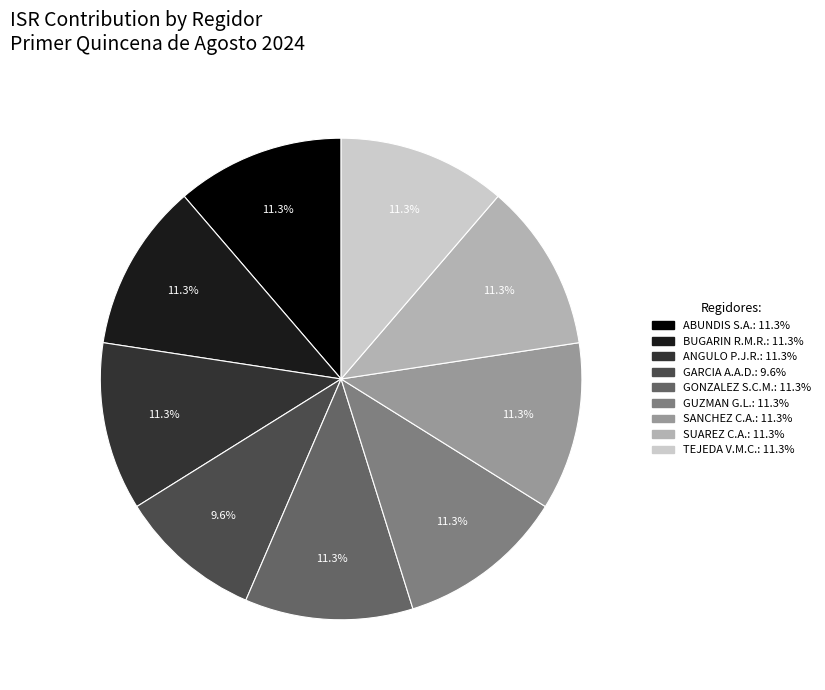

Is there a majority slice in this chart?

No